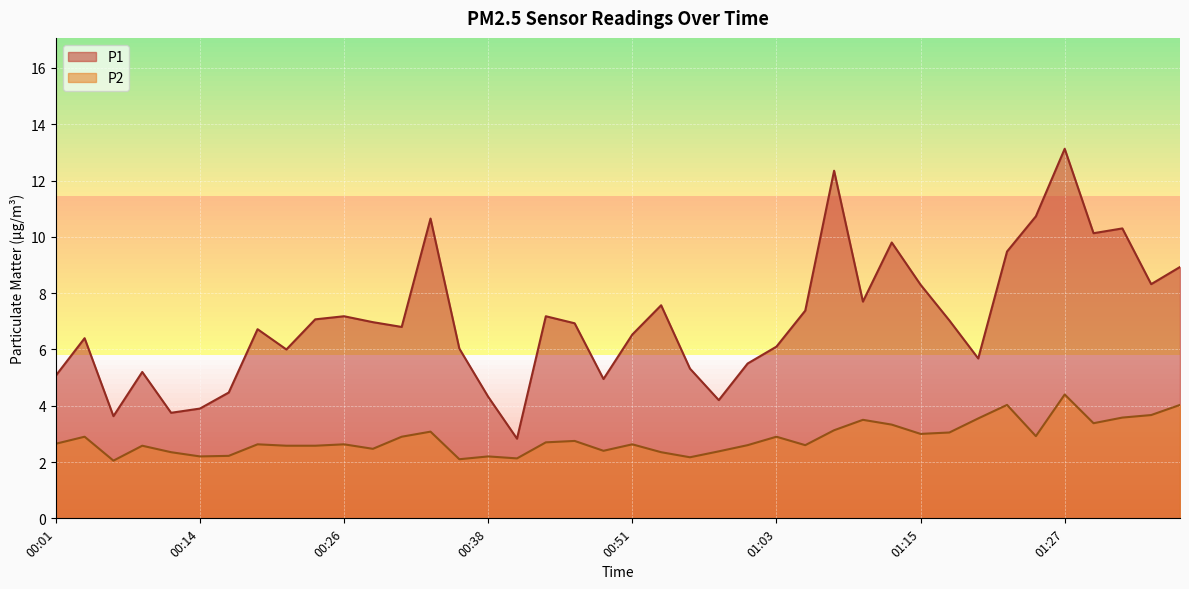

How many lines are shown in the chart?

2